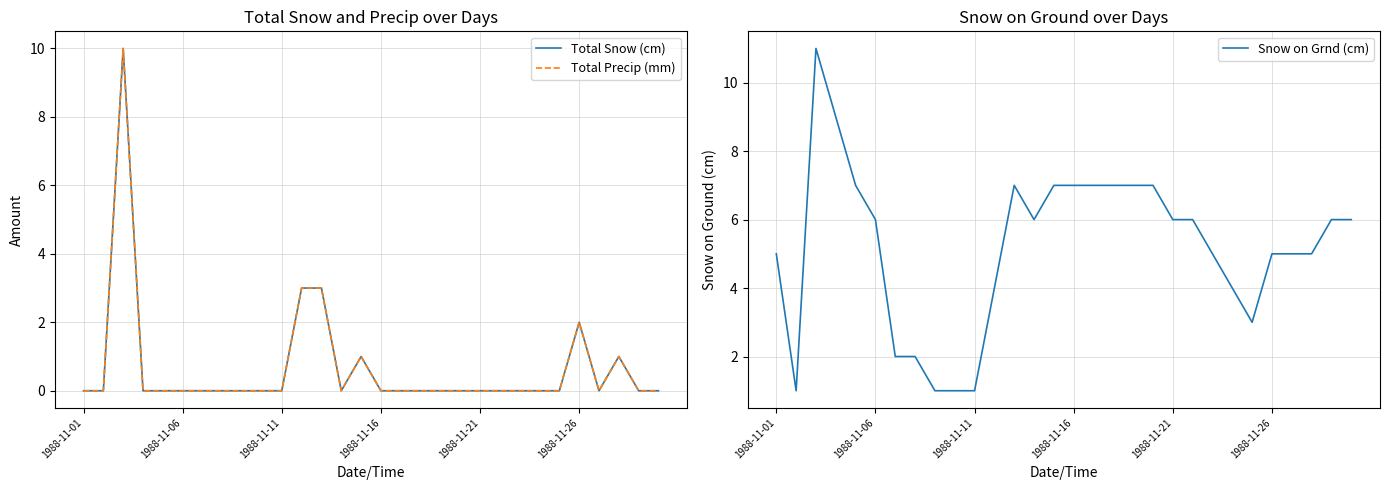

True or false: Snow on Grnd (cm) has a value of 3 at 1988-11-01.

False